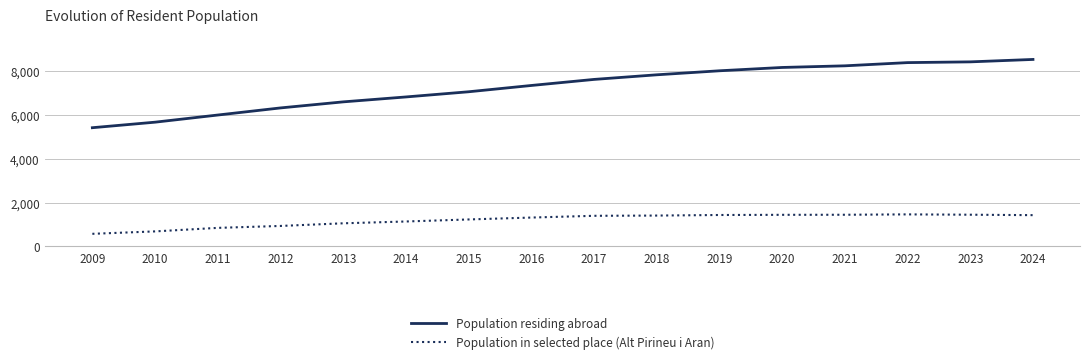

True or false: Population residing abroad has a value of 7634 at 2017.

True